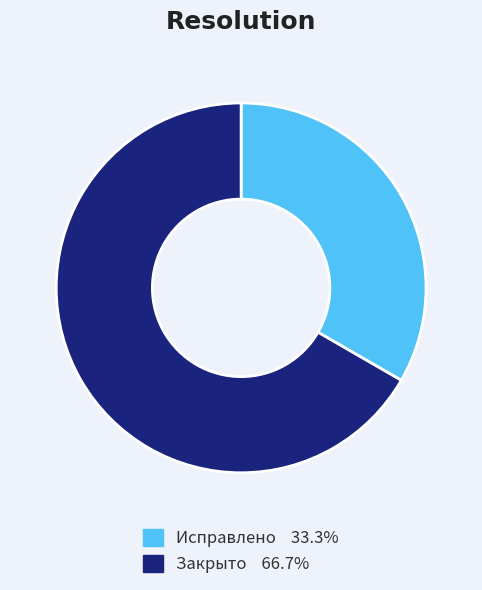

Is there a majority slice in this chart?

Yes